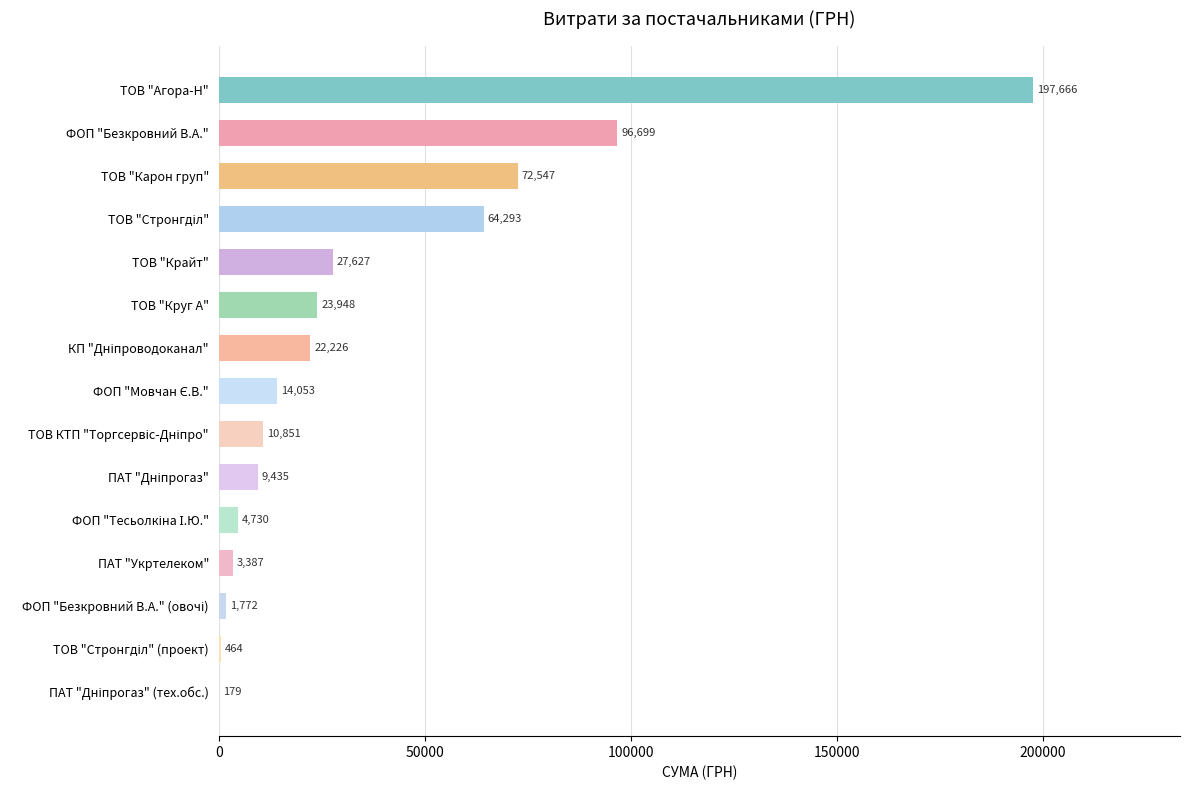

True or false: the data shows 142049.2 at ФОП "Безкровний В.А.".

False